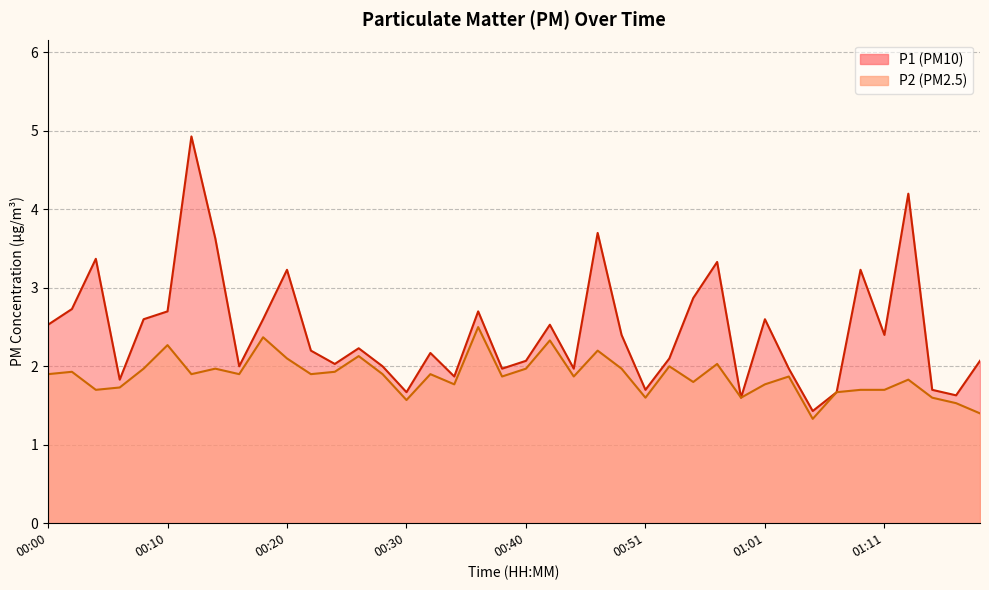

What is the maximum value for P1?

4.9